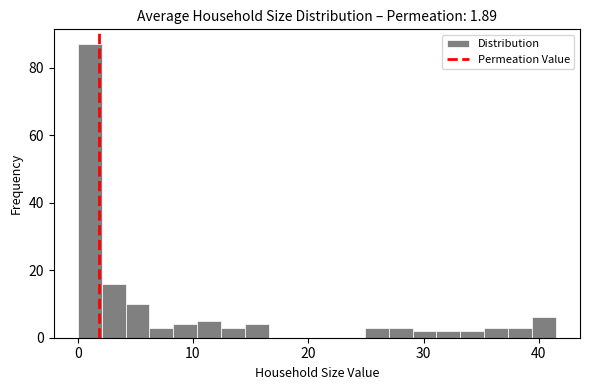

Read against the x-axis, roughly where is the centre of the tallest bar?

1